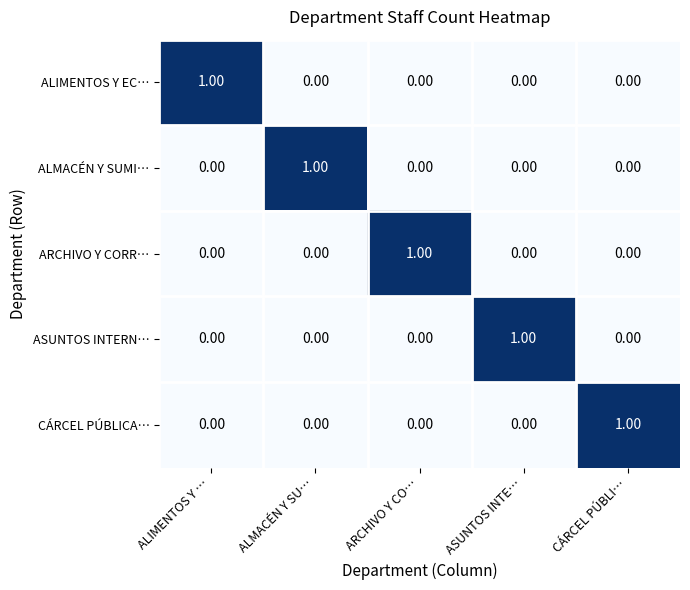

Which category has the highest value in the ALMACÉN Y SUMI… series?

ALMACÉN Y SU…